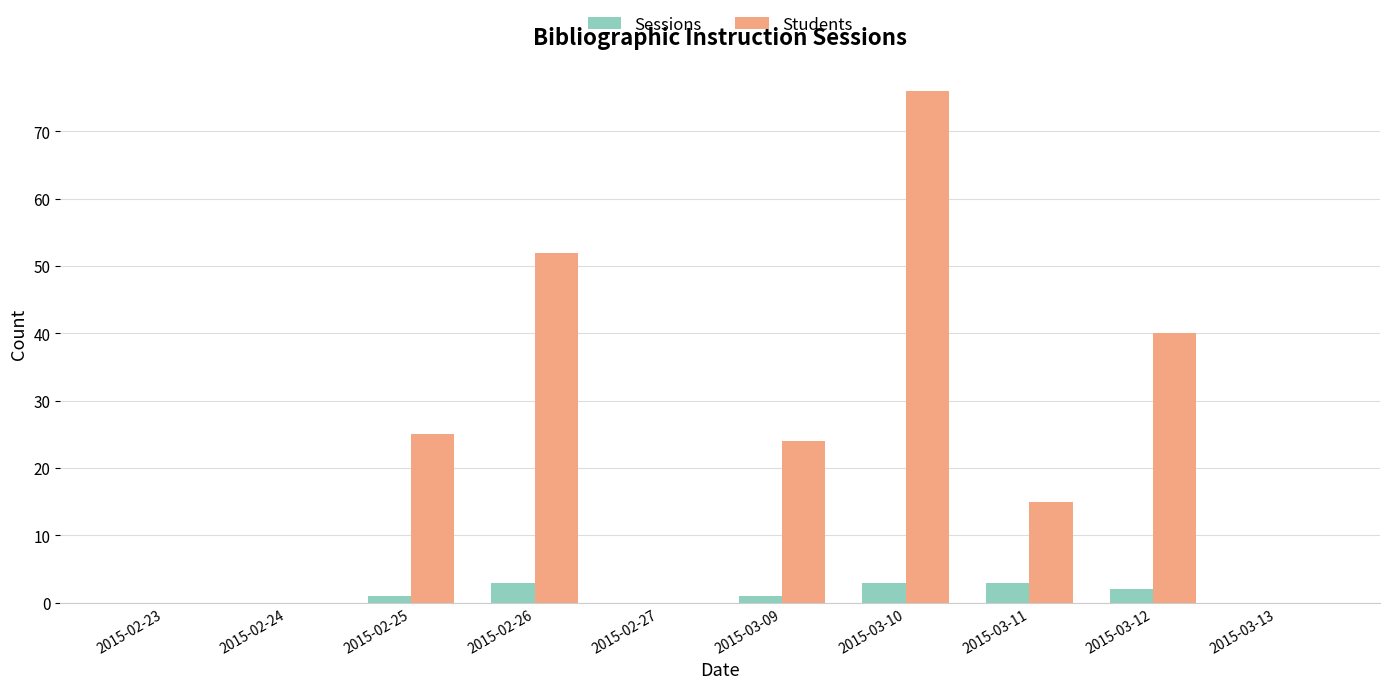

The value of Students at 2015-03-10 is 42. True or false?

False